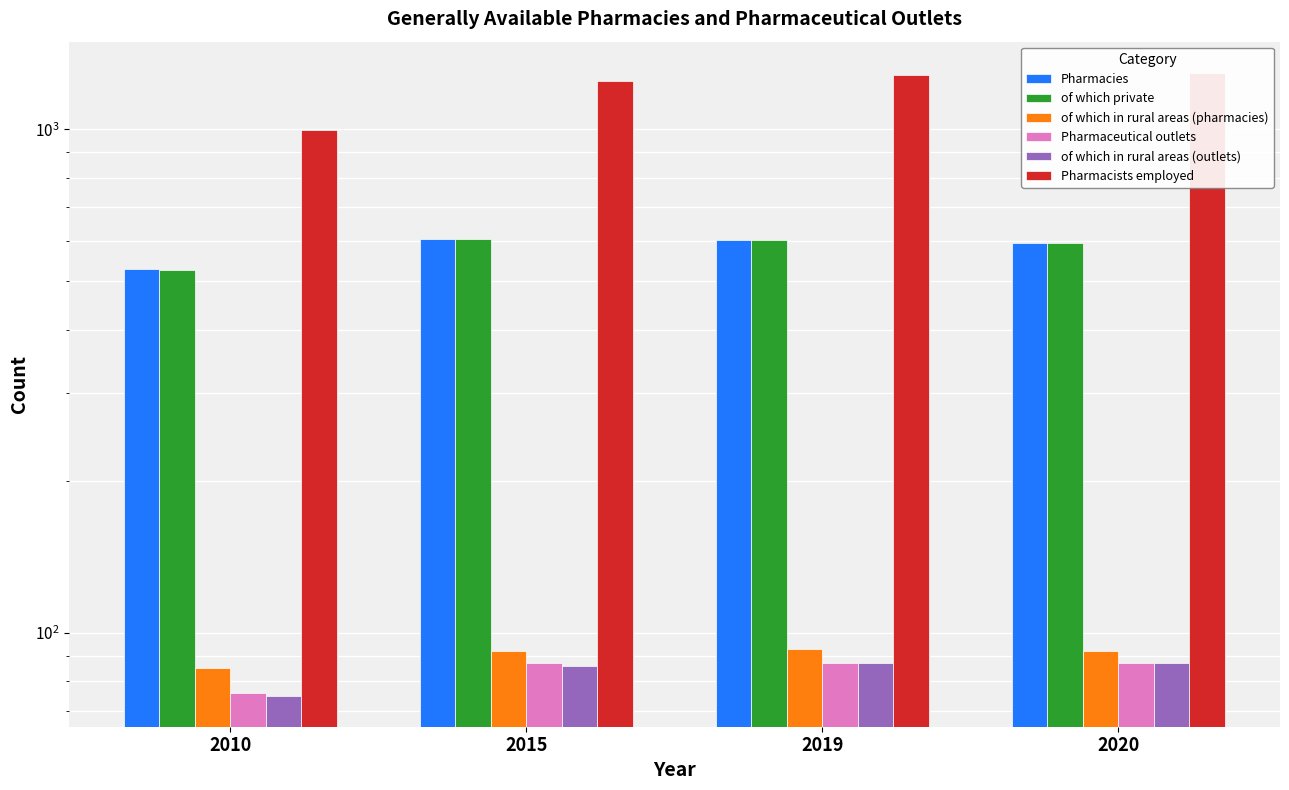

Reading left to right, what are all the values shown in this chart?

Pharmacies: 2010=527	2015=607	2019=604	2020=594
of which private: 2010=525	2015=605	2019=603	2020=594
of which in rural areas (pharmacies): 2010=85	2015=92	2019=93	2020=92
Pharmaceutical outlets: 2010=76	2015=87	2019=87	2020=87
of which in rural areas (outlets): 2010=75	2015=86	2019=87	2020=87
Pharmacists employed: 2010=999	2015=1248	2019=1285	2020=1296